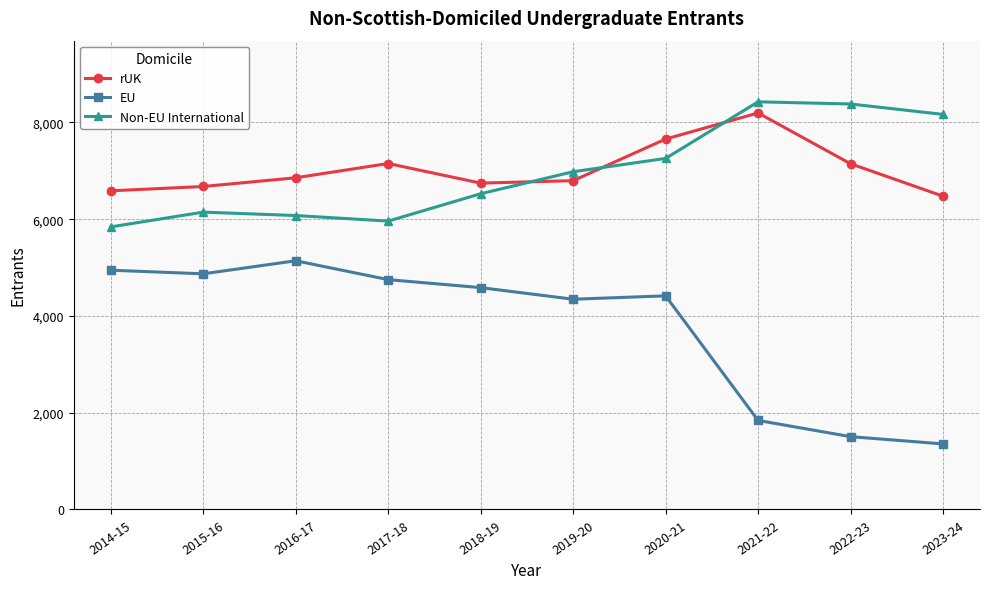

At which category does EU reach its first local valley?

2015-16